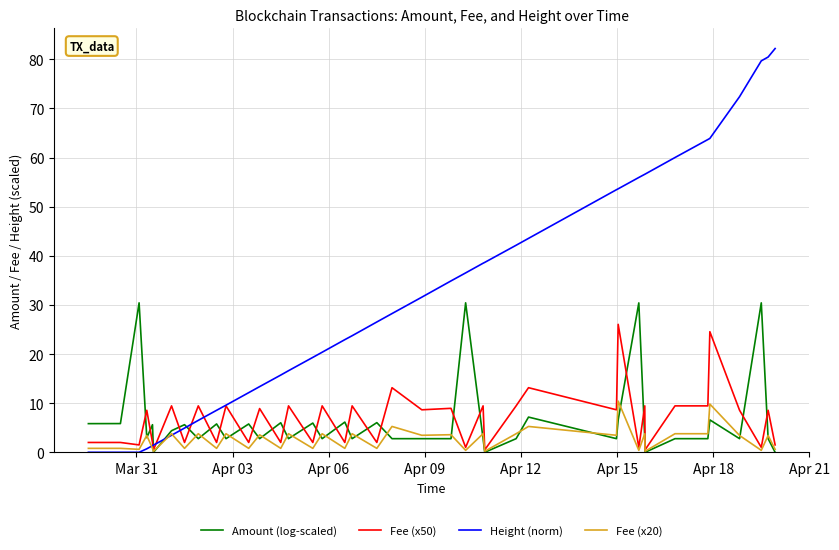

How many series are shown in this chart?

4